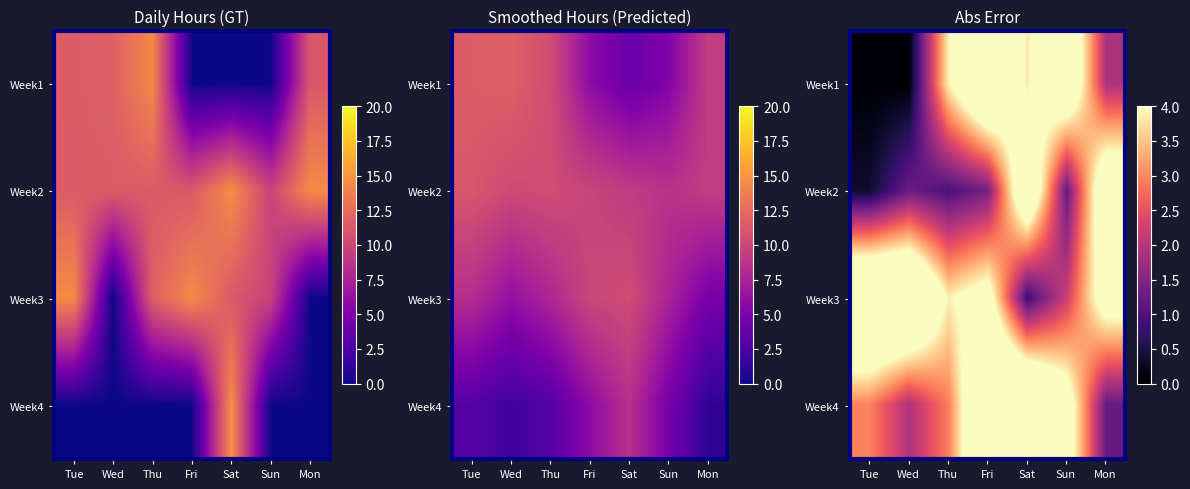

List the labels in order of Week3 value, smallest first.

Sat, Sun, Thu, Fri, Mon, Wed, Tue